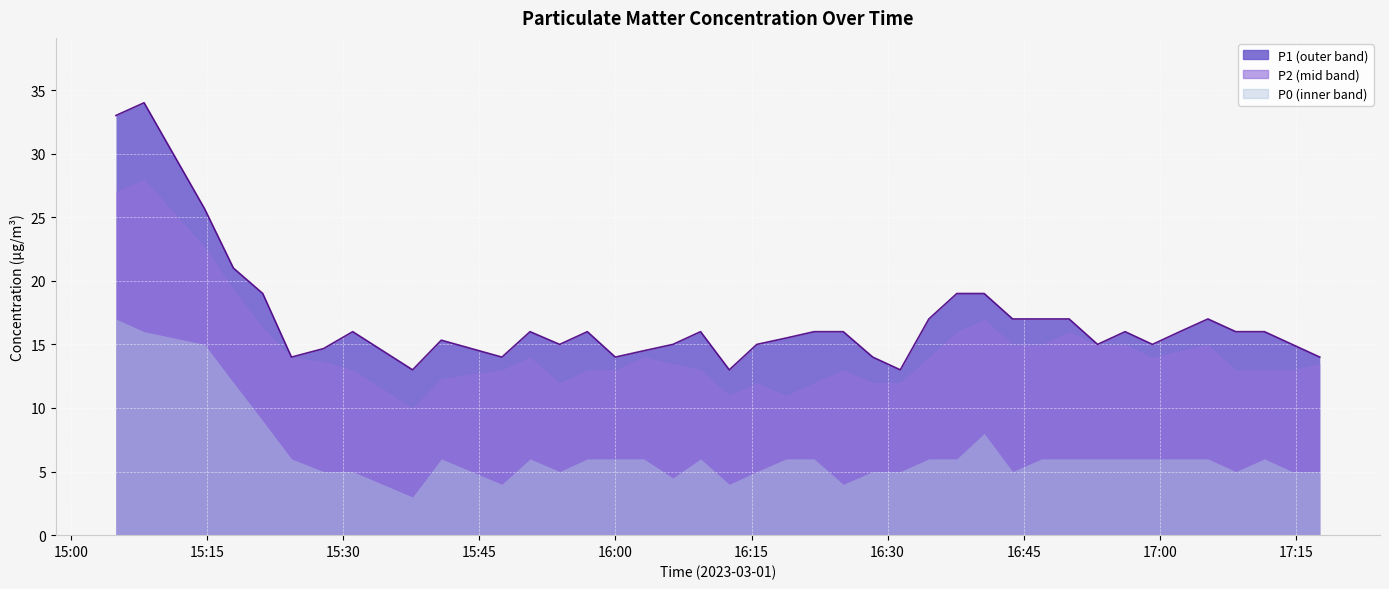

What is the smallest value displayed?

3.0